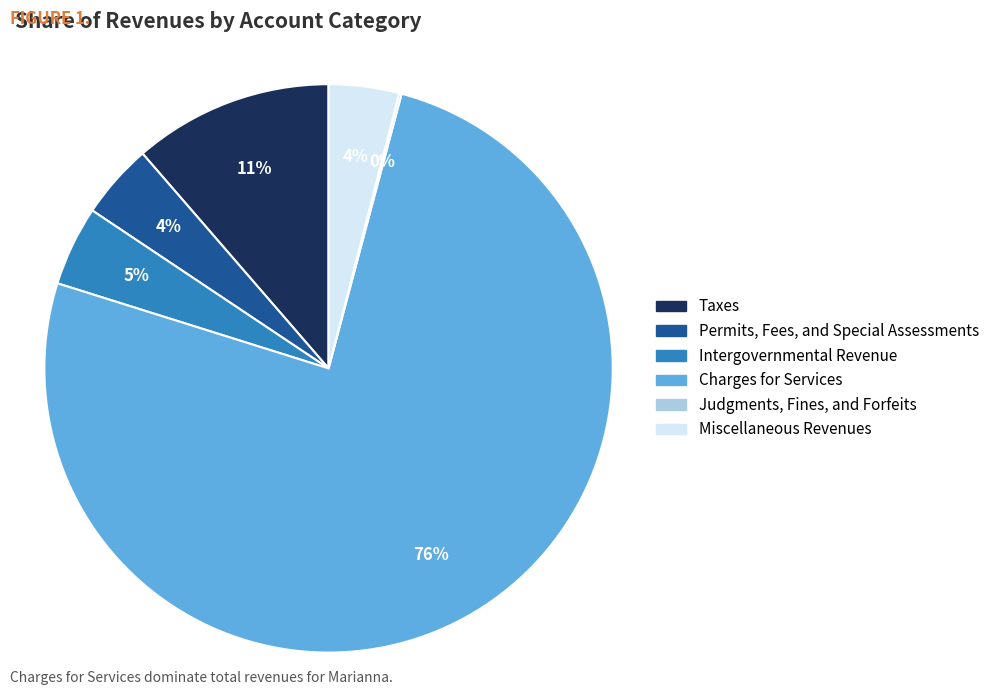

Is Charges for Services the majority of the pie?

Yes